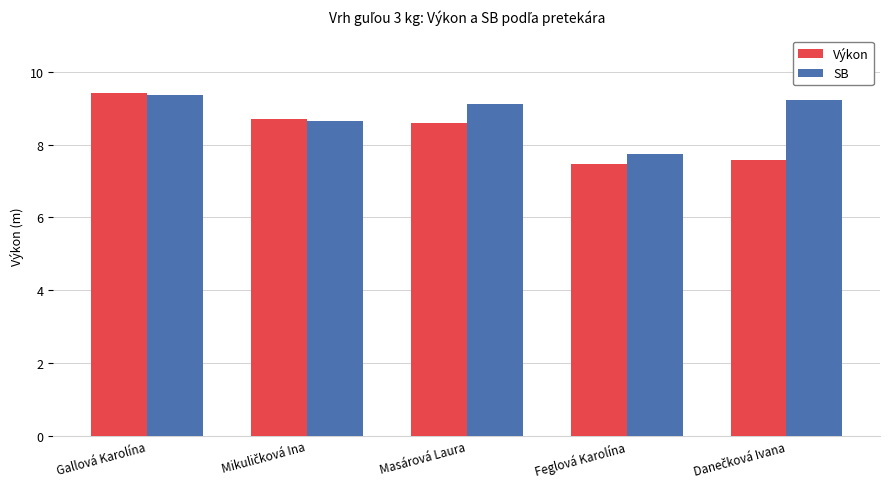

What is the difference between the maximum and minimum values in the SB series?

1.6